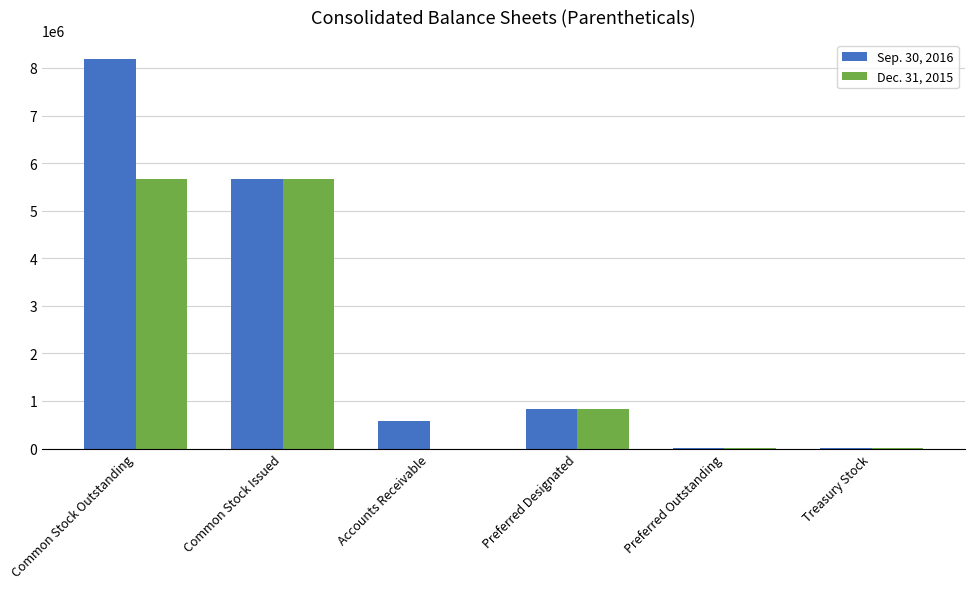

Which series has the largest total across all categories?

Sep. 30, 2016